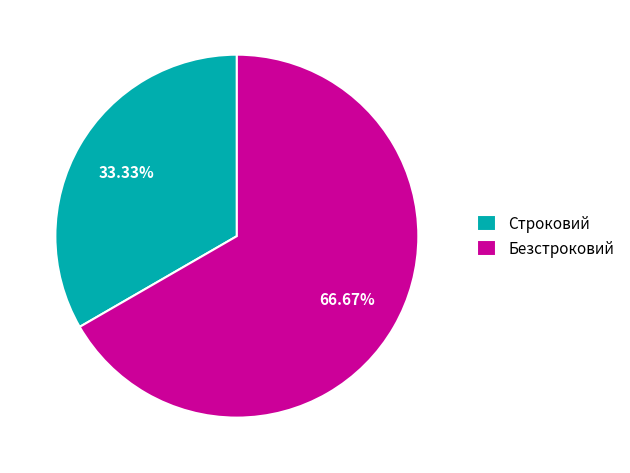

To the nearest percent, what is the difference between the Строковий and Безстроковий slice percentages?

33%